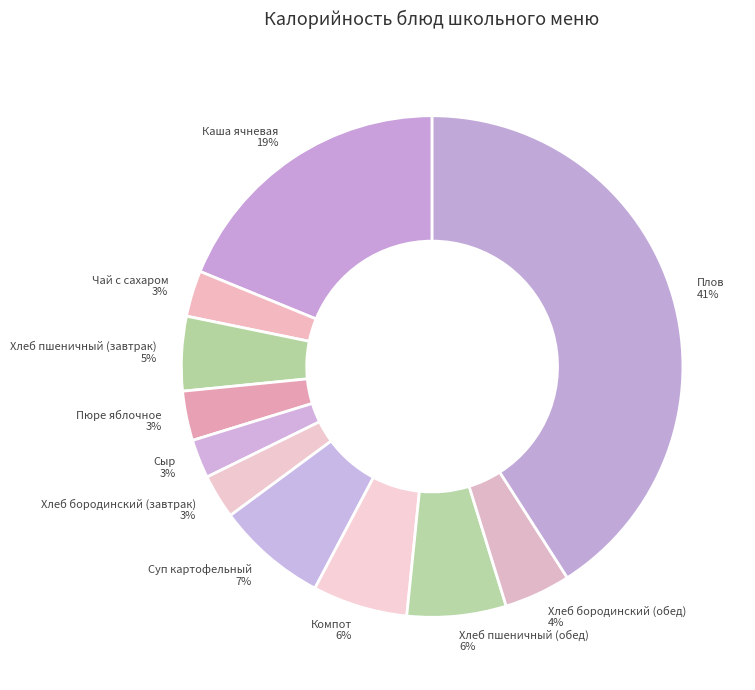

Count the number of slices in the pie.

11